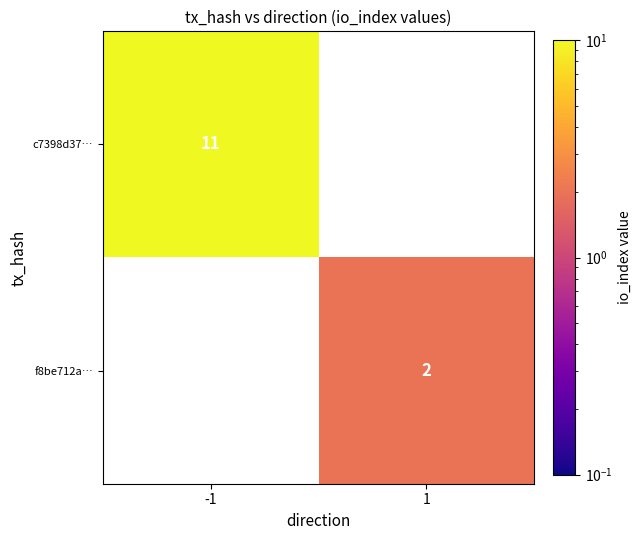

The c7398d37… series shows 11 at -1. True or false?

True